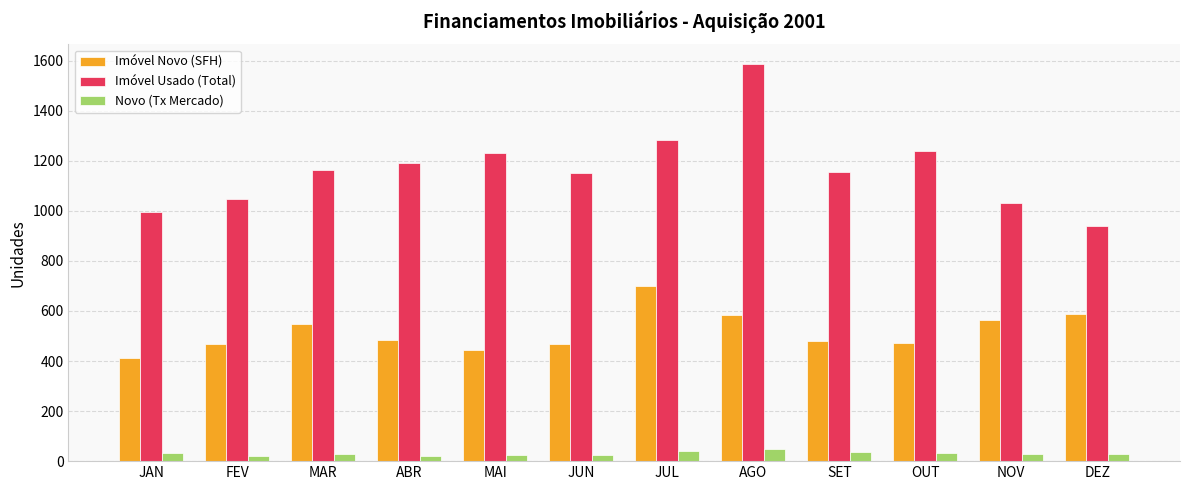

The value of Imóvel Novo (SFH) at MAR is 970. True or false?

False